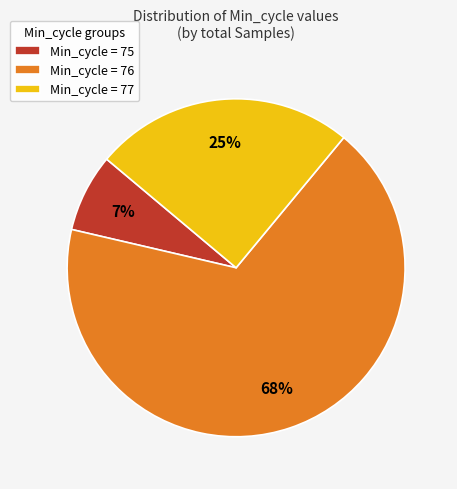

Count the number of slices in the pie.

3